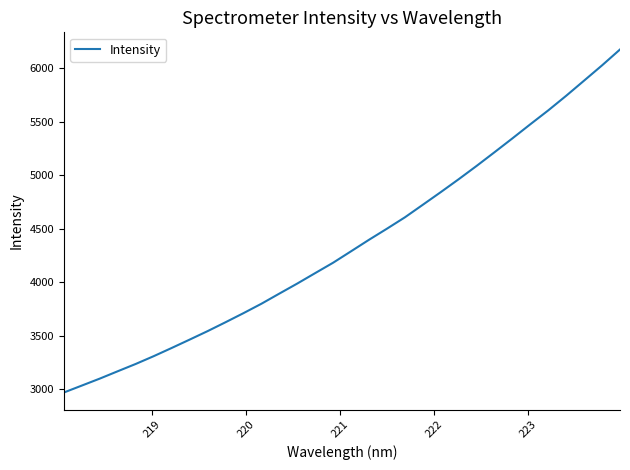

What is the difference between the maximum and minimum values?

3202.8